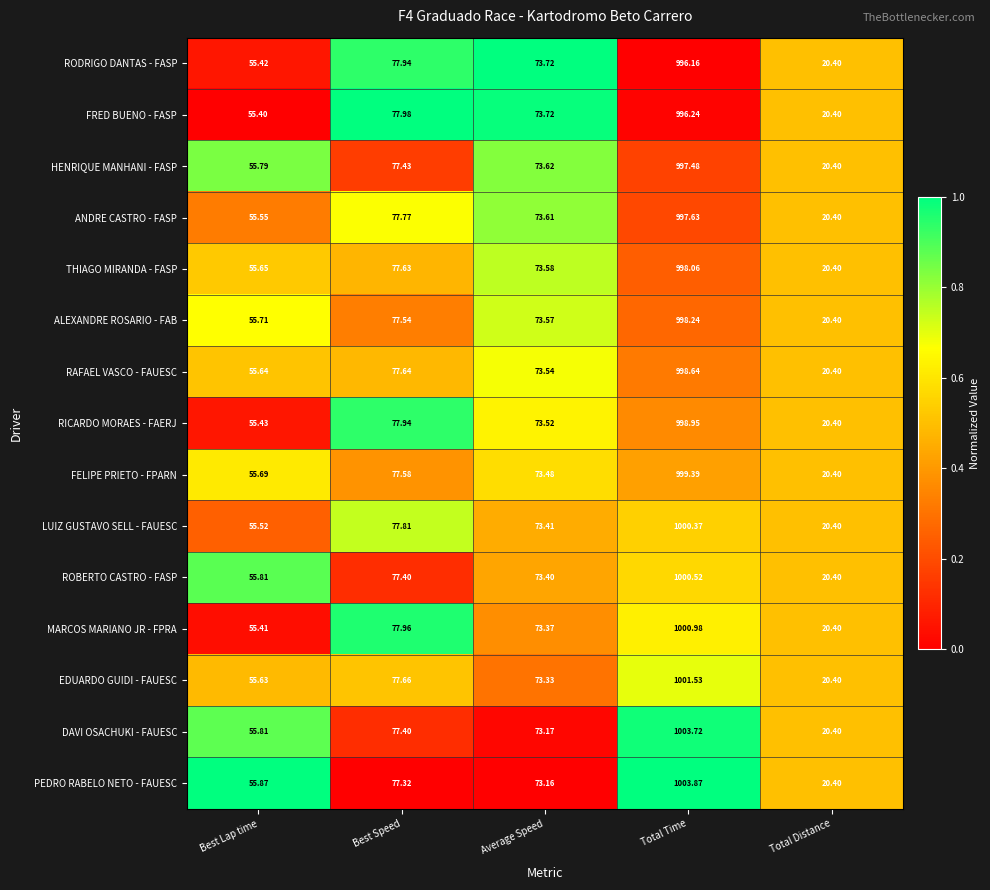

Which series has the largest total across all categories?

PEDRO RABELO NETO - FAUESC